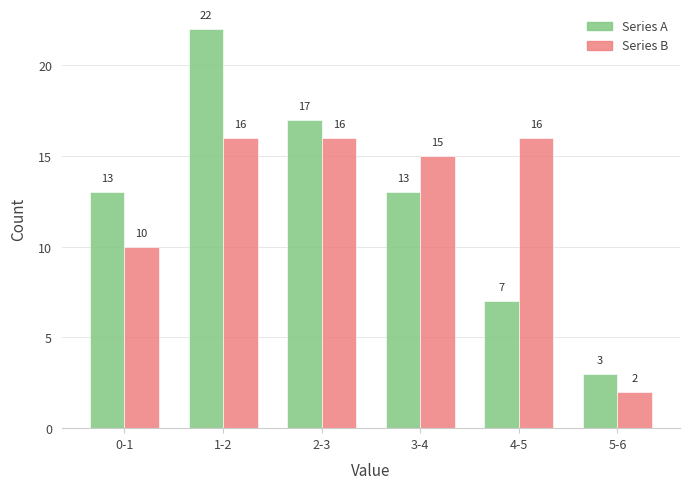

Reading left to right, list all the values displayed in this chart.

Series A: 13	22	17	13	7	3
Series B: 10	16	16	15	16	2